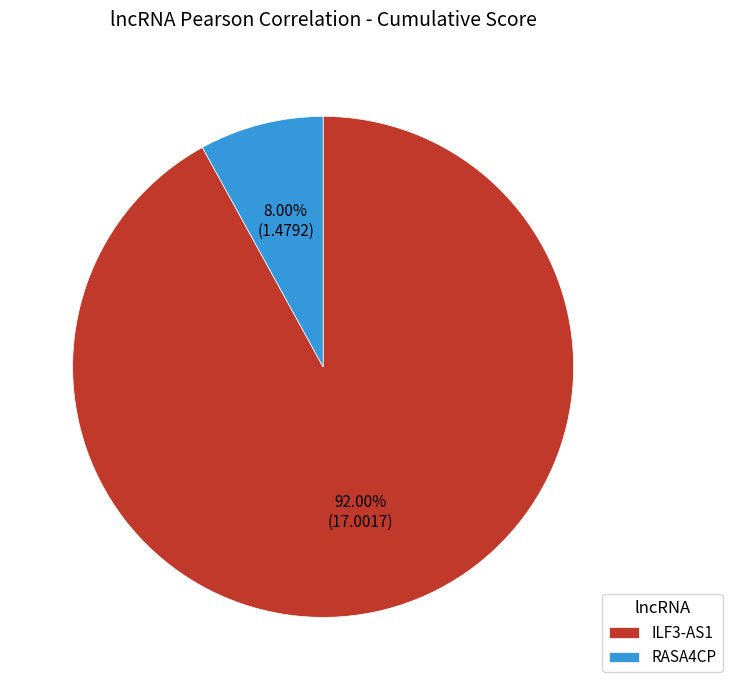

Does RASA4CP represent more than half of the total?

No